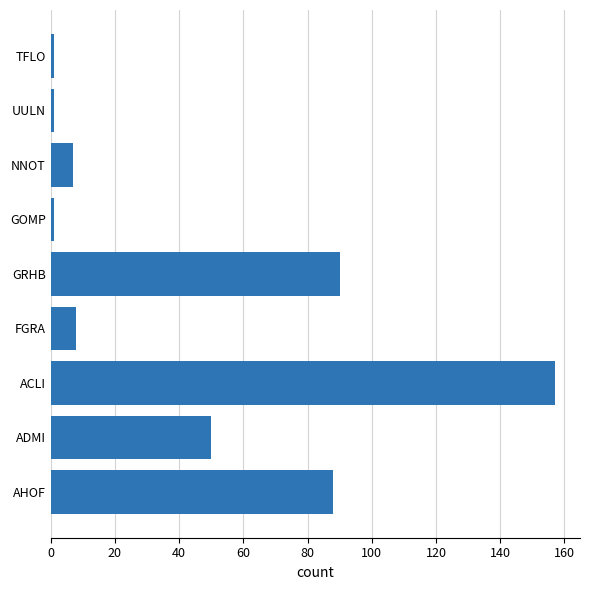

How many bars are there in total?

9